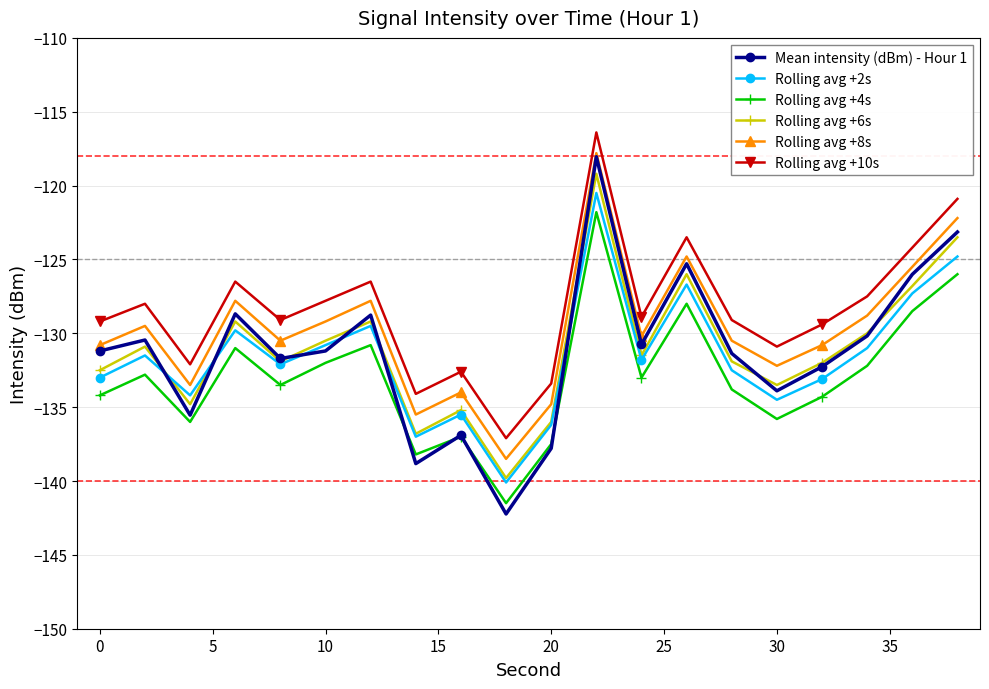

What is the difference between the maximum and second lowest values in the Rolling avg +6s series?

17.6